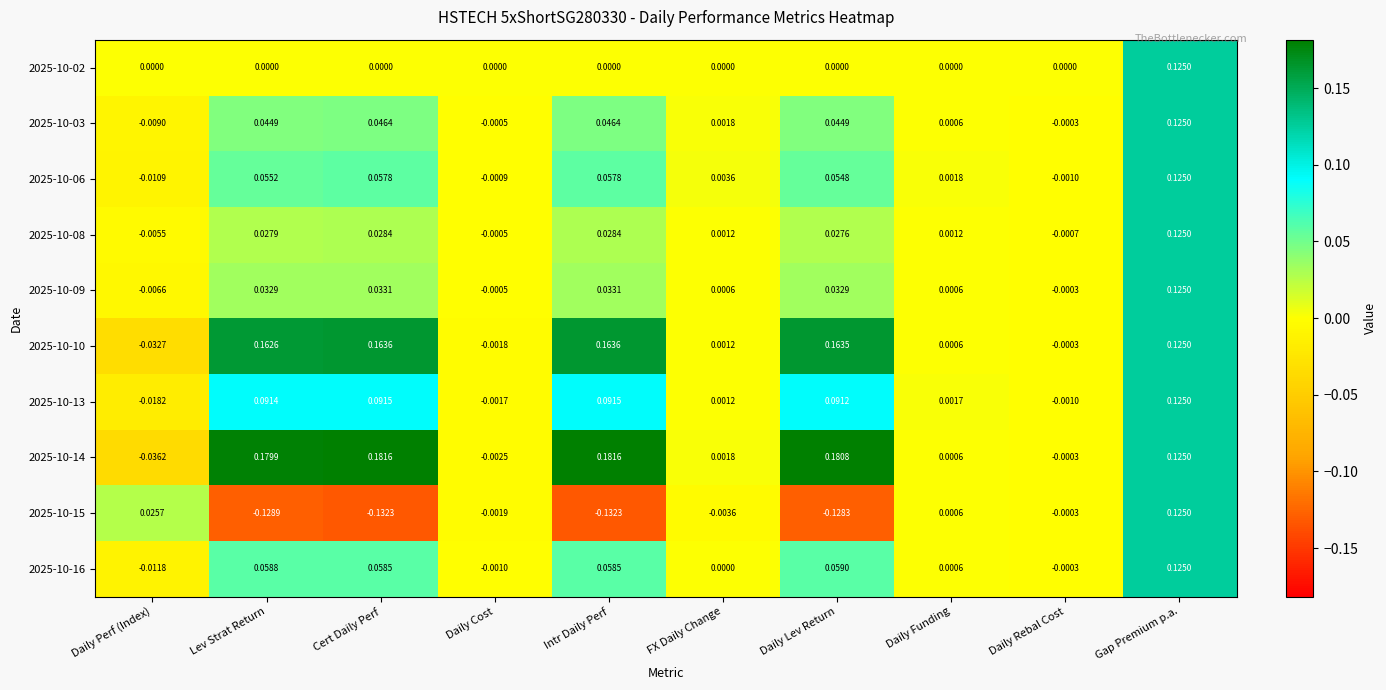

At which label is 2025-10-14 closest to 0?

Daily Rebal Cost